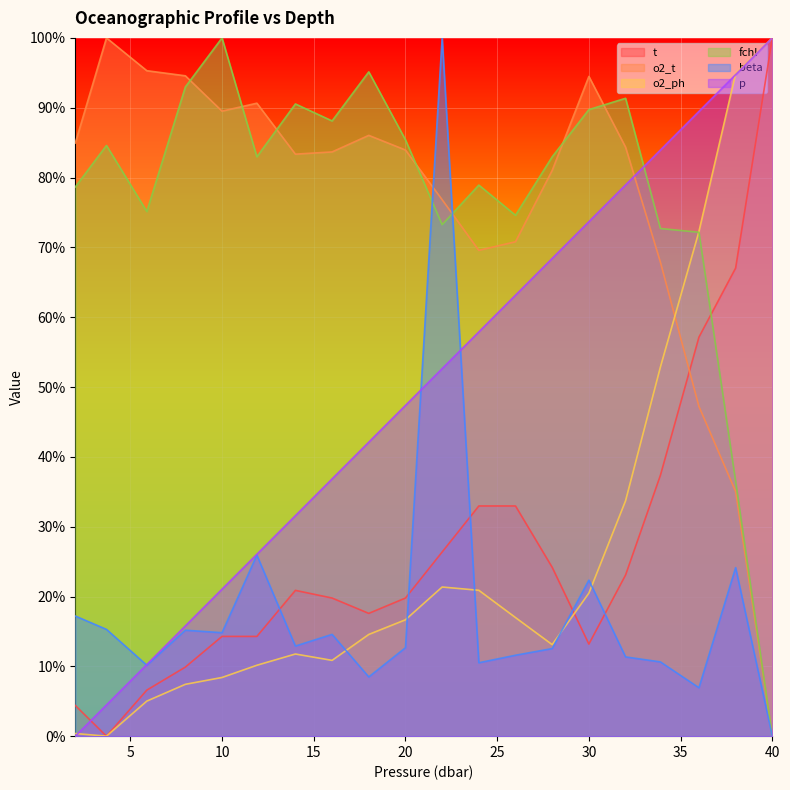

Does the chart display data point markers on the line(s)?

No